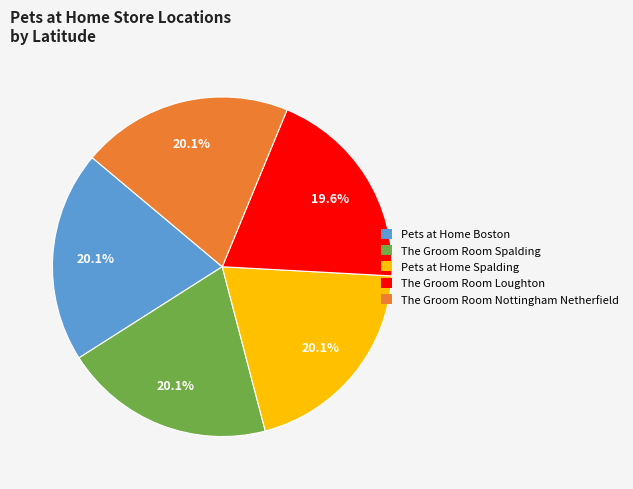

Is The Groom Room Loughton the majority of the pie?

No